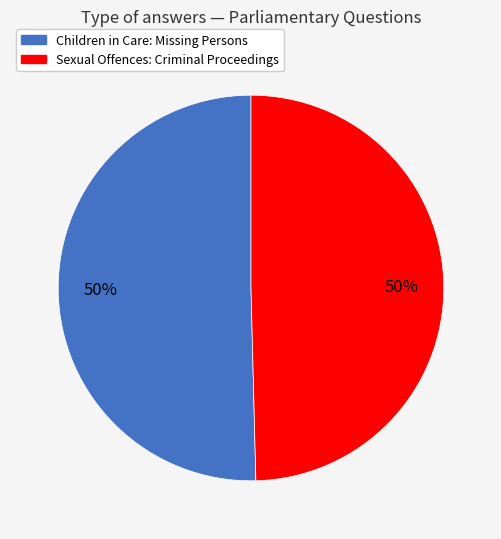

How many slices are in this pie chart?

2